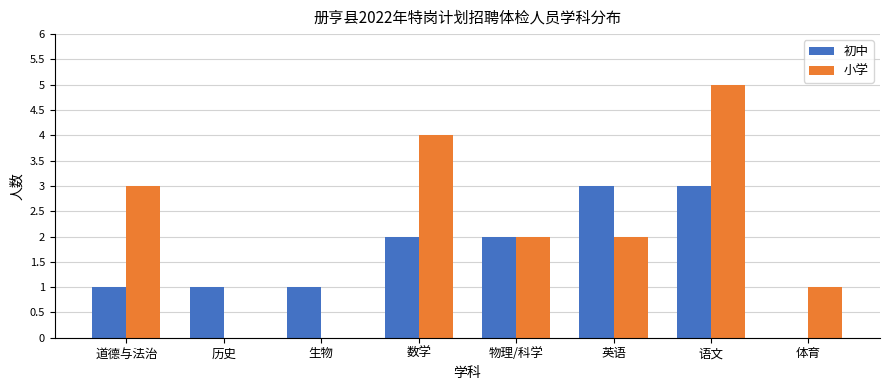

True or false: 小学 has a value of 0 at 生物.

True